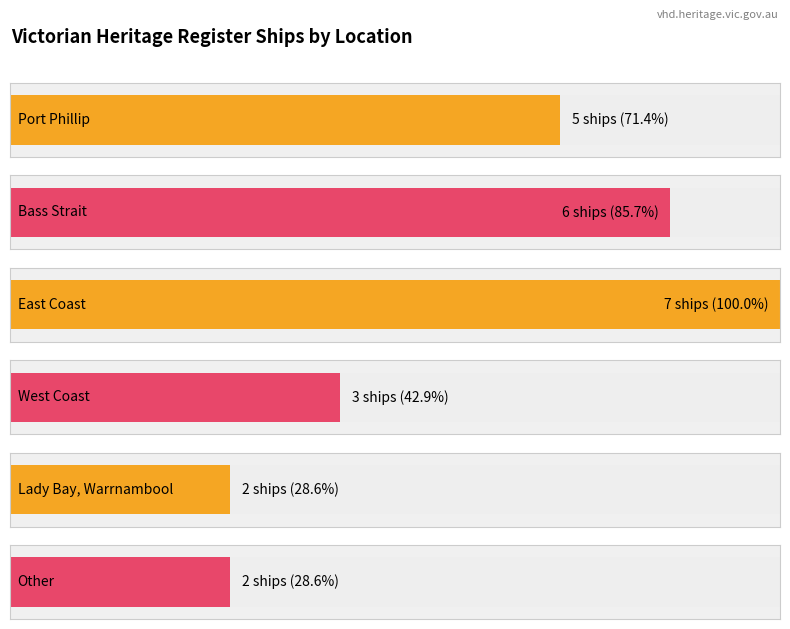

What is the greatest value displayed?

7